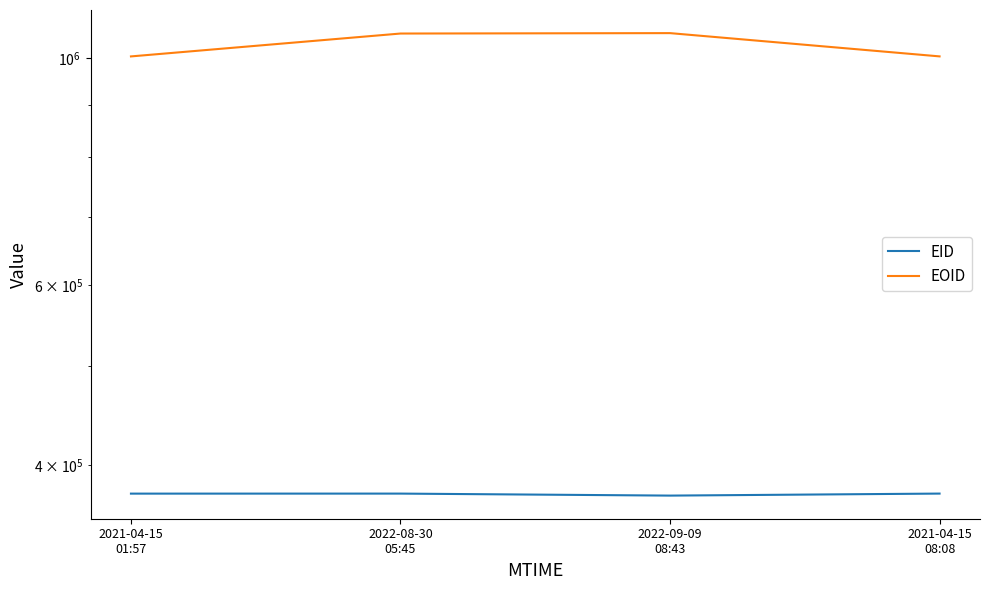

Does the chart have visible grid lines?

No